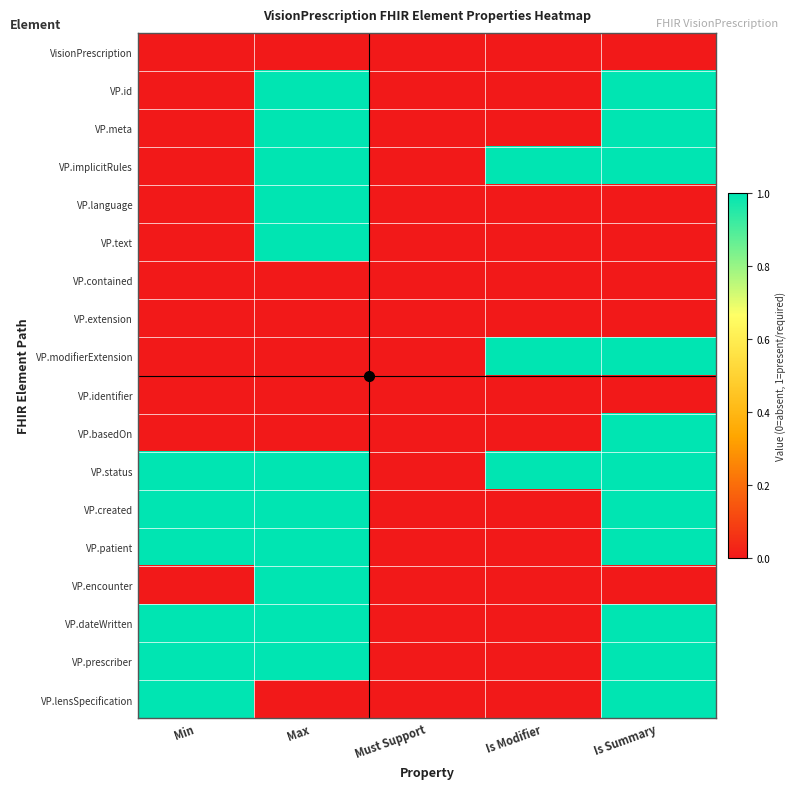

Reading left to right, transcribe all the data shown in this chart.

VisionPrescription: Min=0	Max=0	Must Support=0	Is Modifier=0	Is Summary=0
VP.id: Min=0	Max=1	Must Support=0	Is Modifier=0	Is Summary=1
VP.meta: Min=0	Max=1	Must Support=0	Is Modifier=0	Is Summary=1
VP.implicitRules: Min=0	Max=1	Must Support=0	Is Modifier=1	Is Summary=1
VP.language: Min=0	Max=1	Must Support=0	Is Modifier=0	Is Summary=0
VP.text: Min=0	Max=1	Must Support=0	Is Modifier=0	Is Summary=0
VP.contained: Min=0	Max=0	Must Support=0	Is Modifier=0	Is Summary=0
VP.extension: Min=0	Max=0	Must Support=0	Is Modifier=0	Is Summary=0
VP.modifierExtension: Min=0	Max=0	Must Support=0	Is Modifier=1	Is Summary=1
VP.identifier: Min=0	Max=0	Must Support=0	Is Modifier=0	Is Summary=0
VP.basedOn: Min=0	Max=0	Must Support=0	Is Modifier=0	Is Summary=1
VP.status: Min=1	Max=1	Must Support=0	Is Modifier=1	Is Summary=1
VP.created: Min=1	Max=1	Must Support=0	Is Modifier=0	Is Summary=1
VP.patient: Min=1	Max=1	Must Support=0	Is Modifier=0	Is Summary=1
VP.encounter: Min=0	Max=1	Must Support=0	Is Modifier=0	Is Summary=0
VP.dateWritten: Min=1	Max=1	Must Support=0	Is Modifier=0	Is Summary=1
VP.prescriber: Min=1	Max=1	Must Support=0	Is Modifier=0	Is Summary=1
VP.lensSpecification: Min=1	Max=0	Must Support=0	Is Modifier=0	Is Summary=1